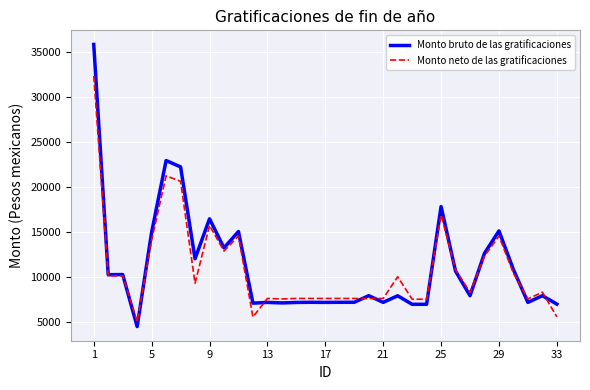

Which series has the widest spread of values?

Monto bruto de las gratificaciones